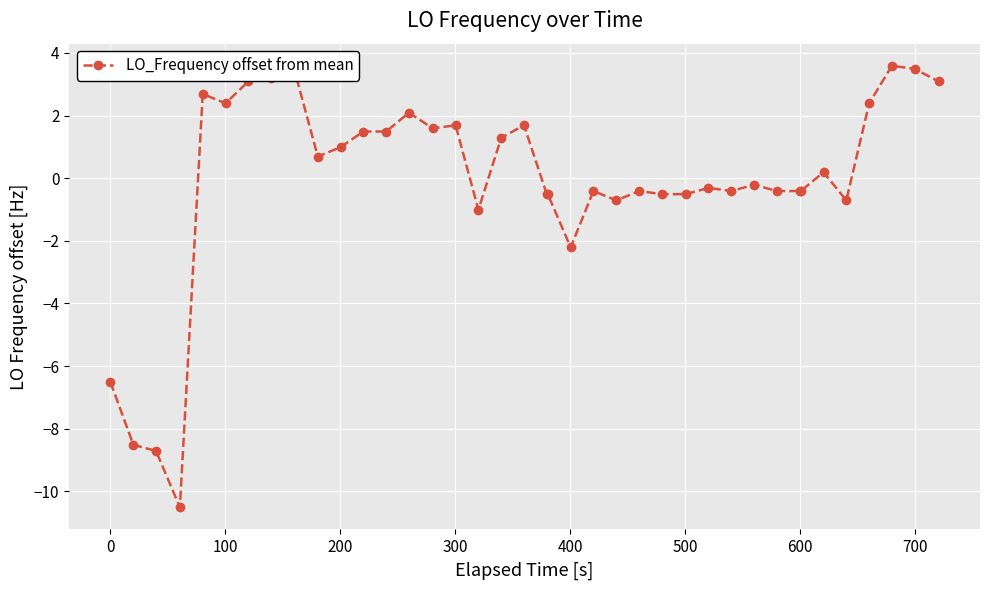

True or false: there are more than 2 points higher than both neighbors.

True